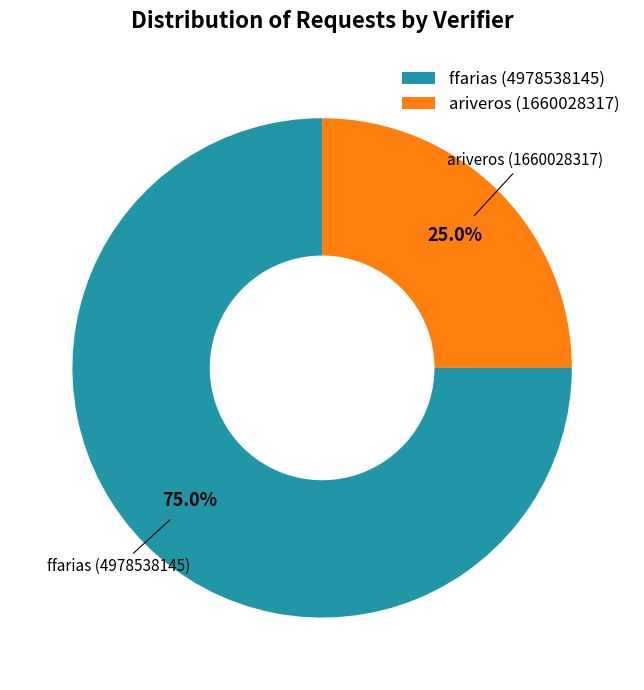

Which has a higher value, ariveros (1660028317) or ffarias (4978538145)?

ffarias (4978538145)